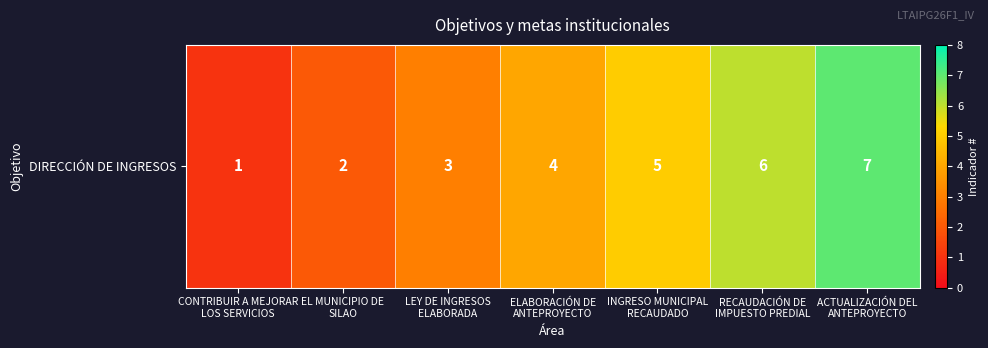

Between RECAUDACIÓN DE
IMPUESTO PREDIAL and EL MUNICIPIO DE
SILAO, which is larger?

RECAUDACIÓN DE
IMPUESTO PREDIAL